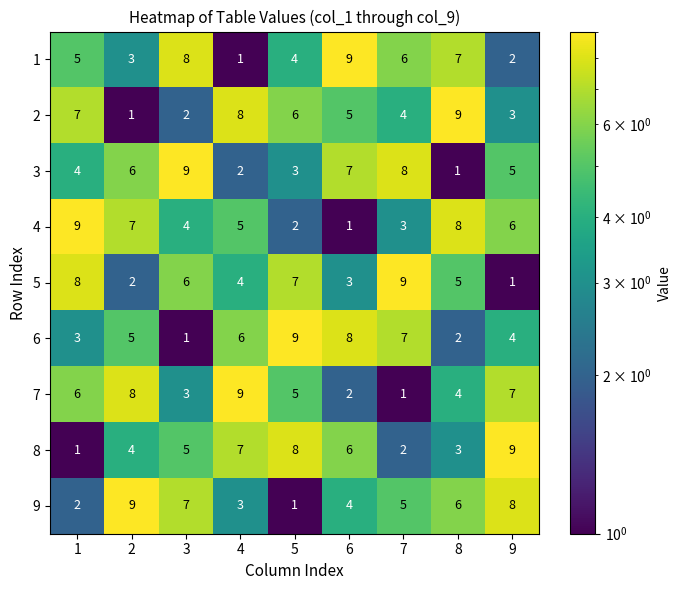

List the labels in order of 5 value, smallest first.

9, 2, 6, 4, 8, 3, 5, 1, 7